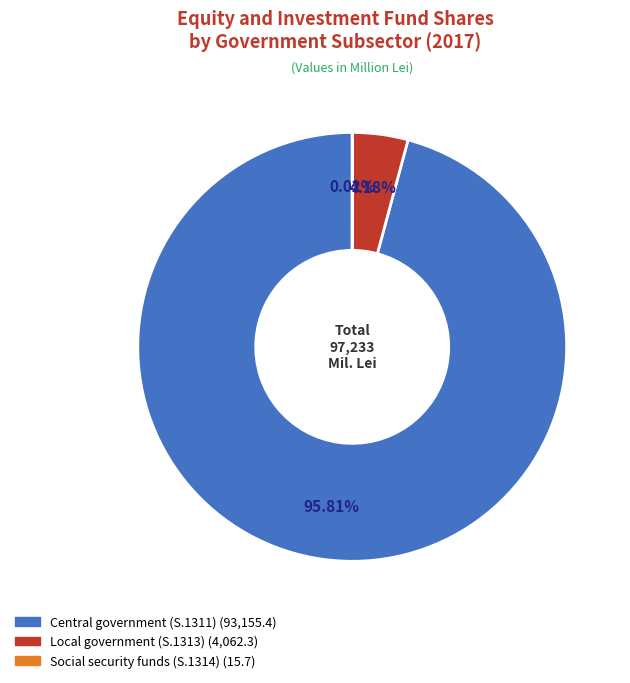

To the nearest percent, what percentage of the pie is Central government (S.1311)?

96%